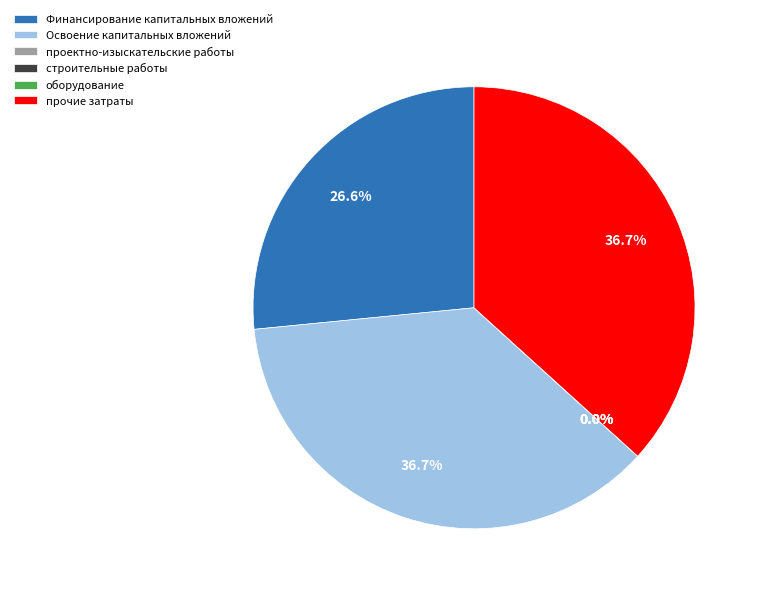

Which slice is the smallest?

проектно-изыскательские работы